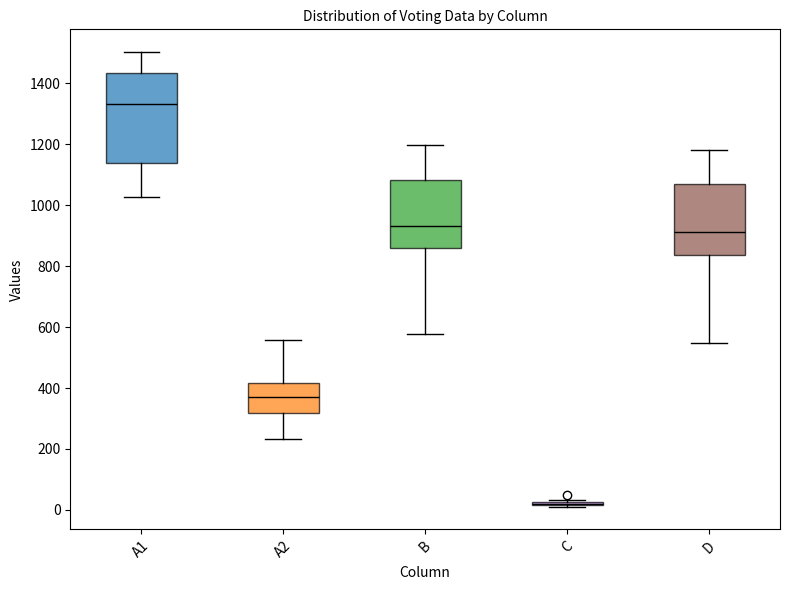

Reading left to right, read every box against the y-axis: the position of its median line, the range the box covers, and the ends of its whiskers. The values are not printed on the chart, so give them approximately, as read against the axis.

A1: median 1340, box 1140 to 1440, whiskers 1020 to 1500
A2: median 380, box 320 to 420, whiskers 240 to 560
B: median 940, box 860 to 1080, whiskers 580 to 1200
C: box collapsed to a line at 20, whiskers 20 to 40
D: median 920, box 840 to 1060, whiskers 540 to 1180